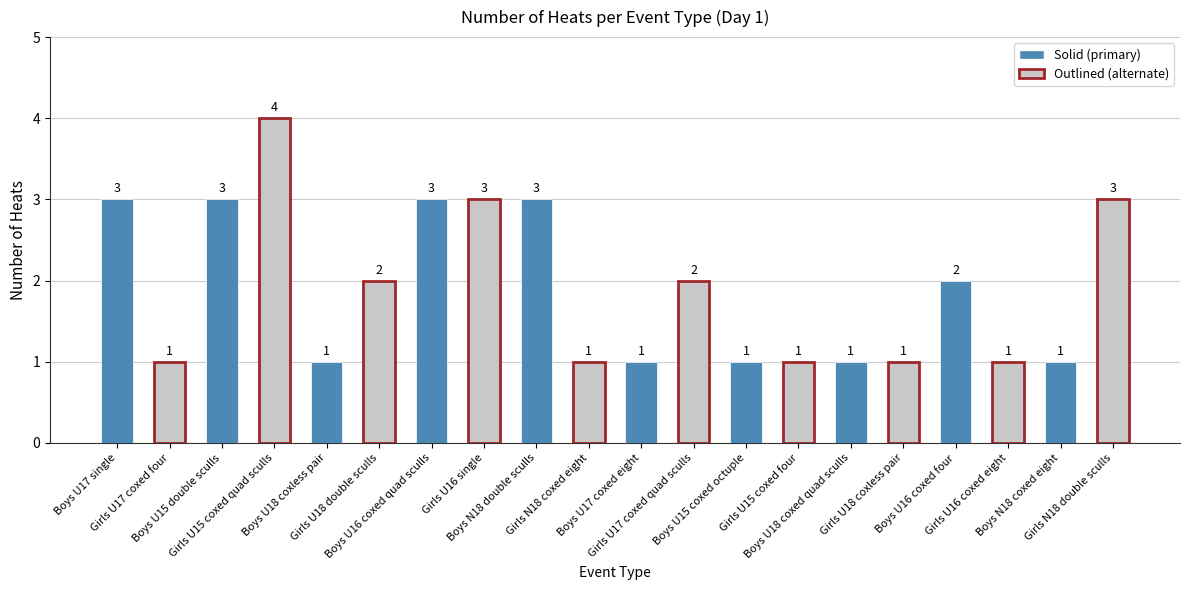

What is the maximum value shown in the chart?

4